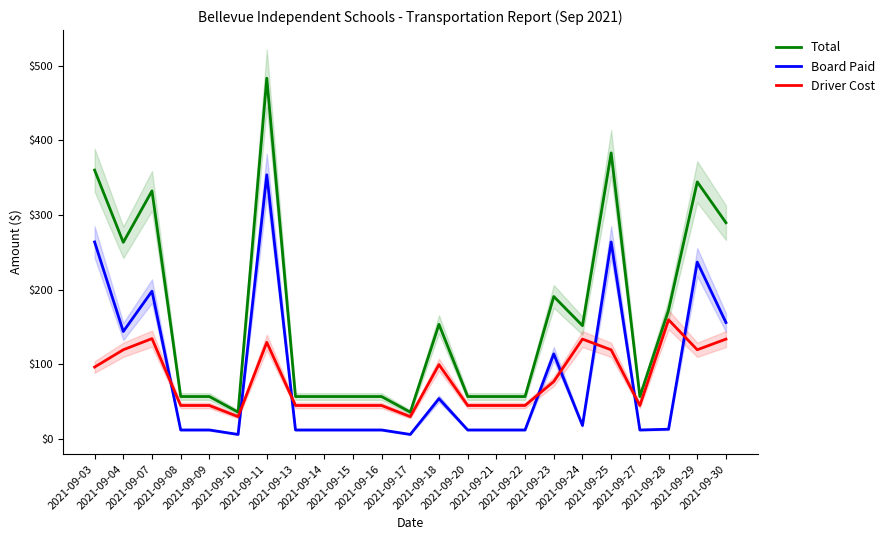

How many data points in Driver Cost are less than 44?

2